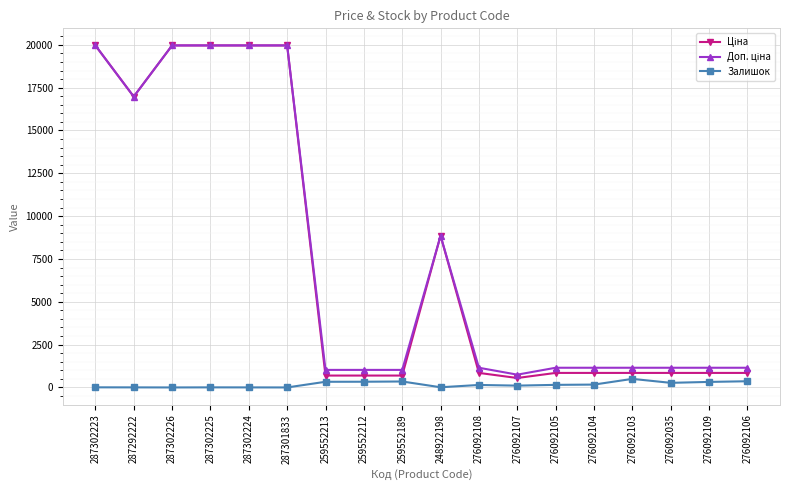

What is the greatest value displayed?

19964.2